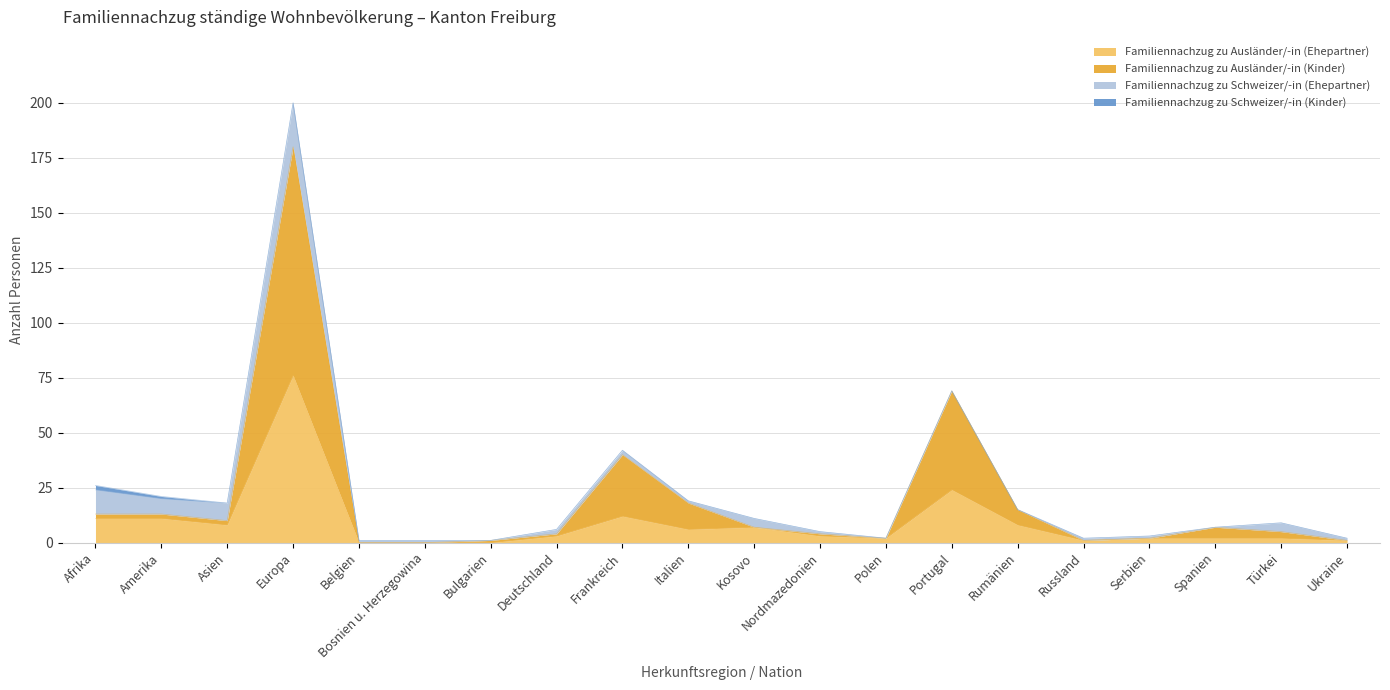

True or false: Familiennachzug zu Ausländer/-in (Ehepartner) has a value of 7 at Kosovo.

True